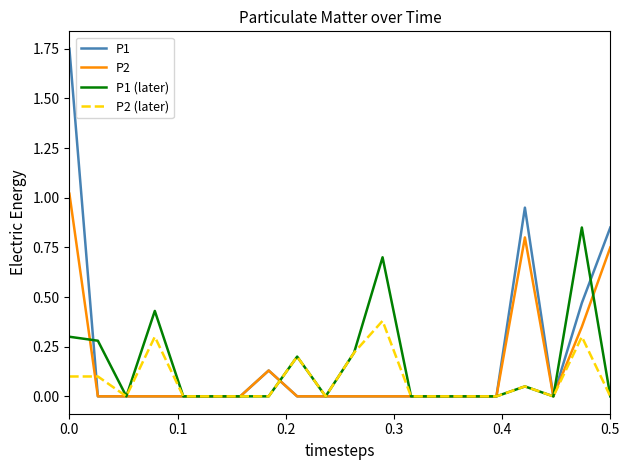

Which series has the largest range (max minus min)?

P1